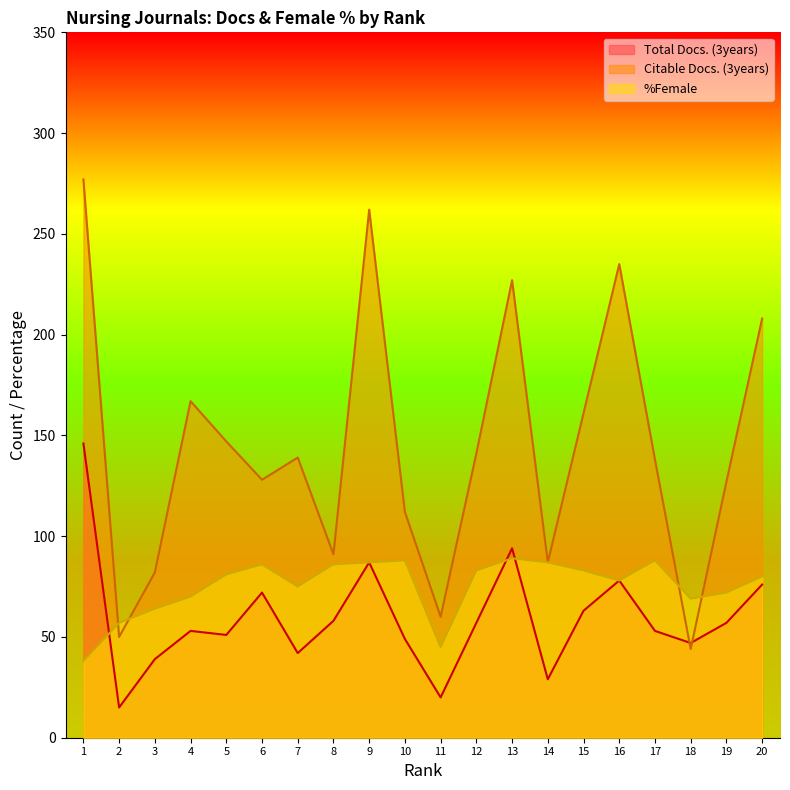

At 19, list the series in order from smallest to largest.

Total Docs. (3years), %Female, Citable Docs. (3years)